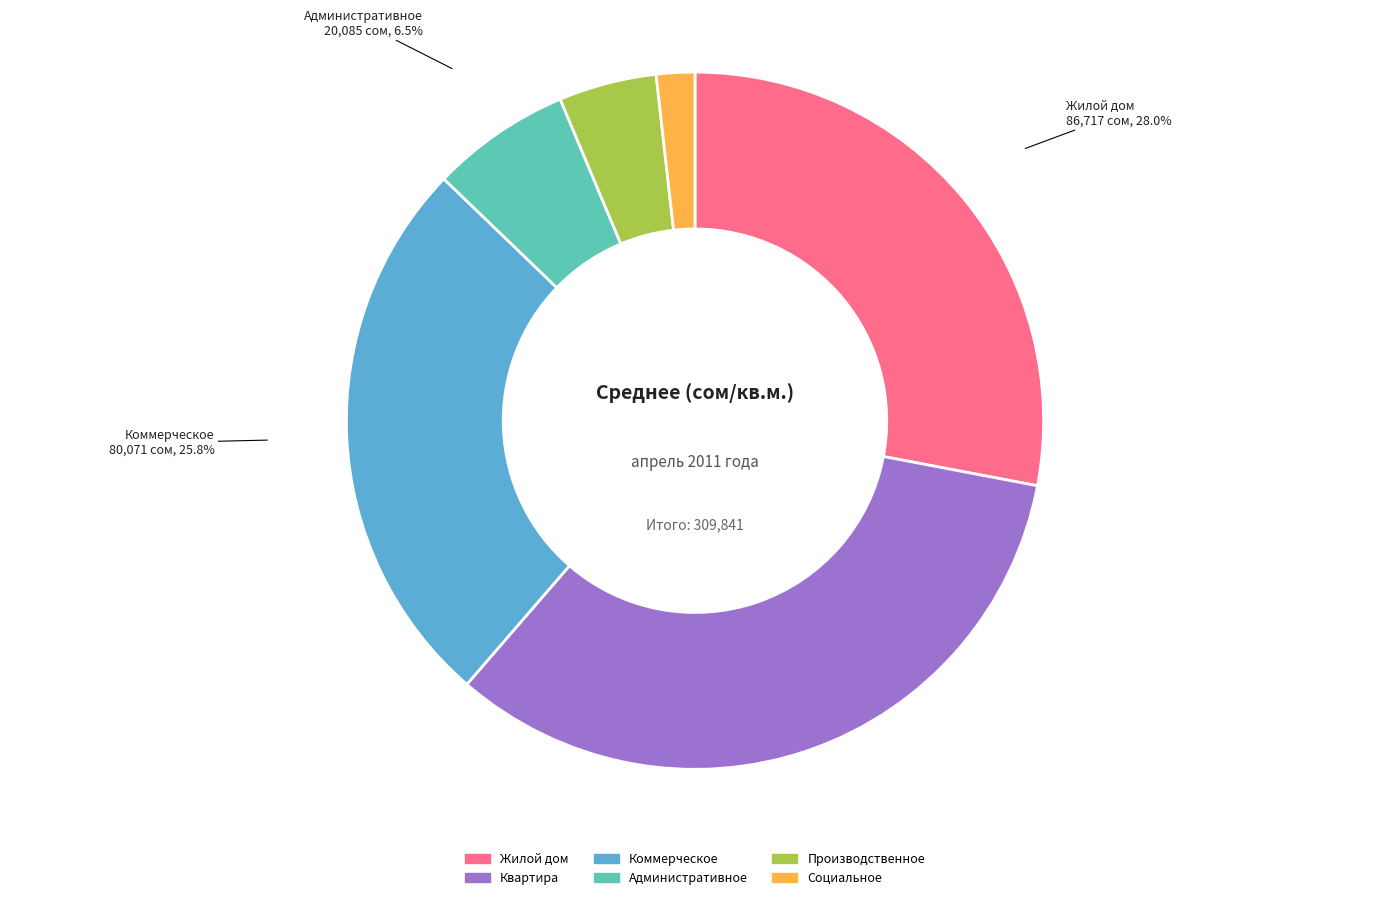

How many segments does this pie chart have?

6